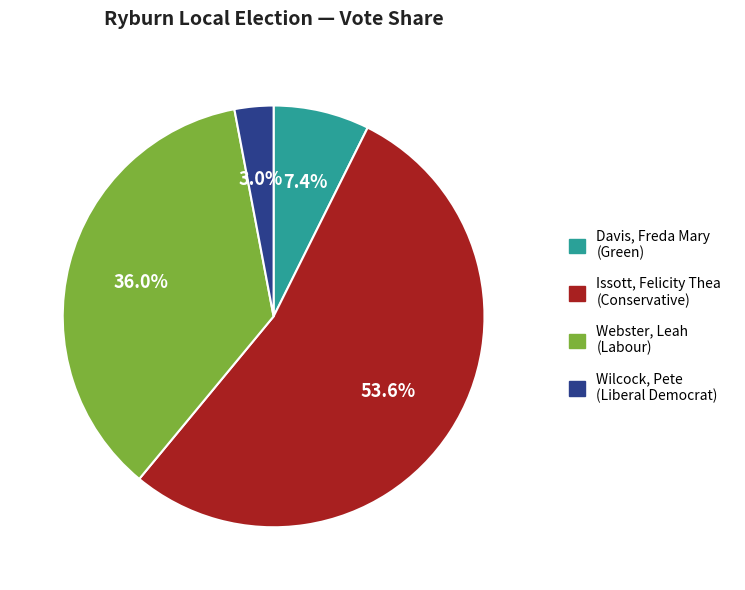

To the nearest percent, what is the difference between the Davis, Freda Mary and Webster, Leah slice percentages?

29%